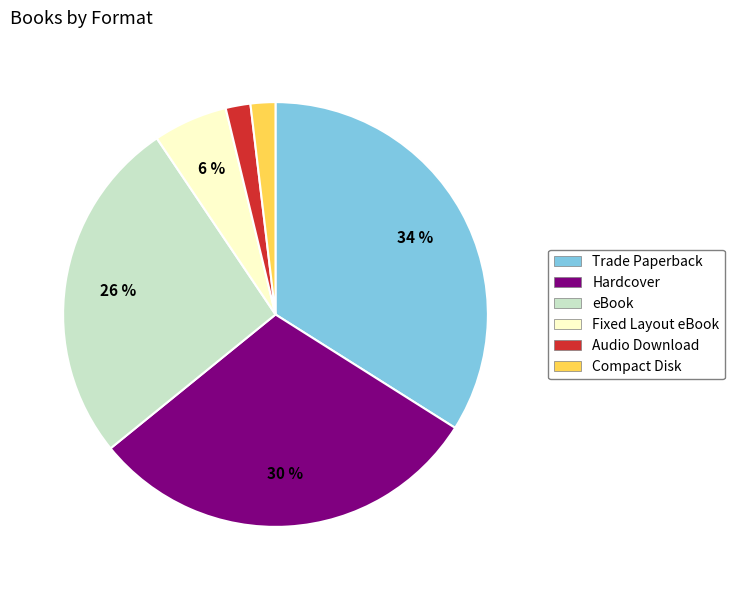

Is there any slice that represents more than half of the pie?

No